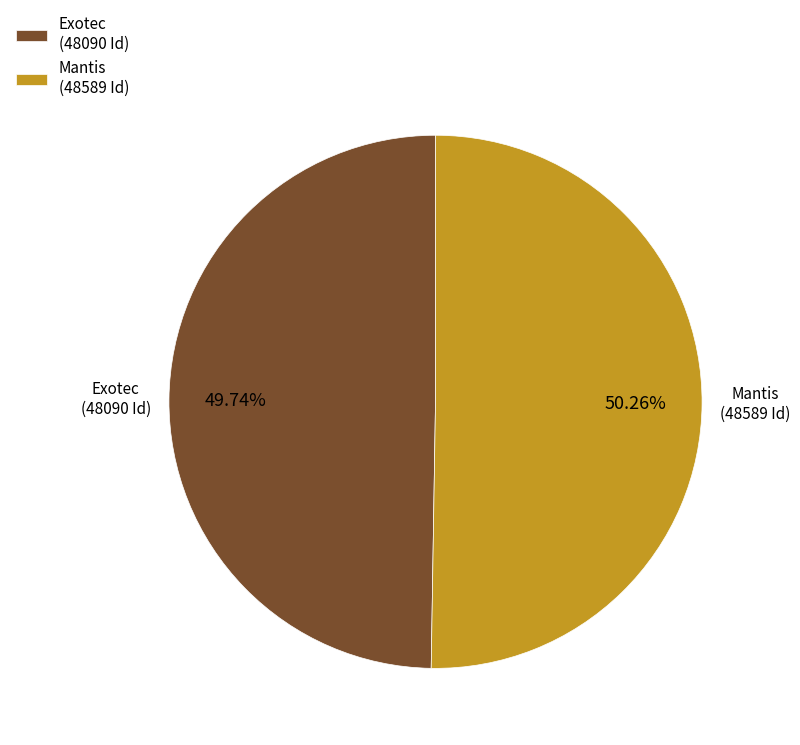

Which has a higher value, Mantis or Exotec?

Mantis